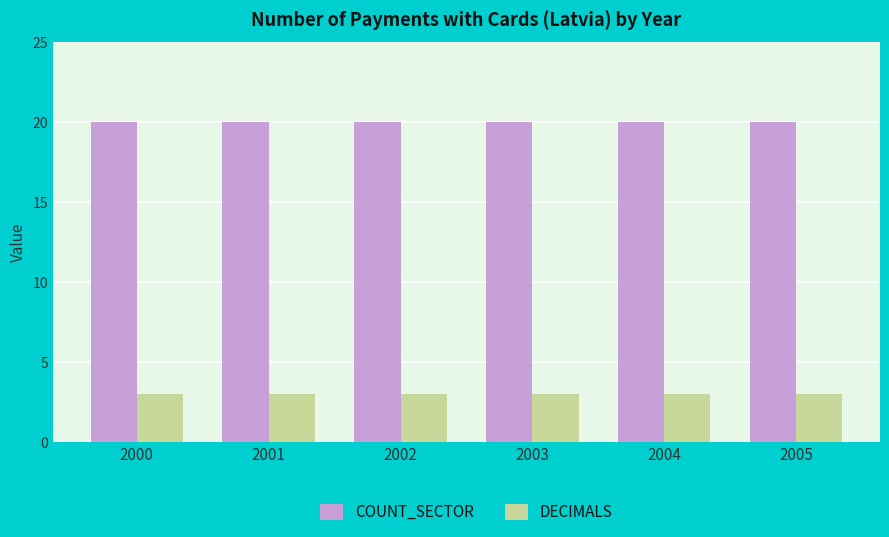

True or false: DECIMALS has a value of 4 at 2000.

False